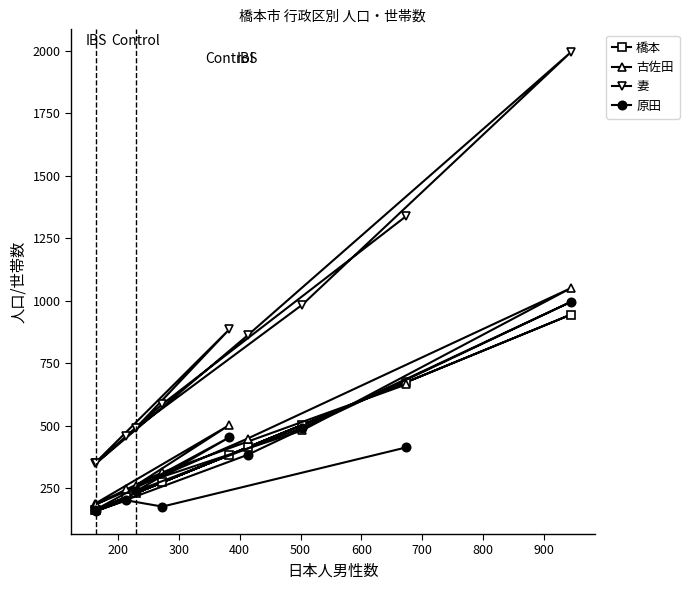

Which series has the widest spread of values?

妻